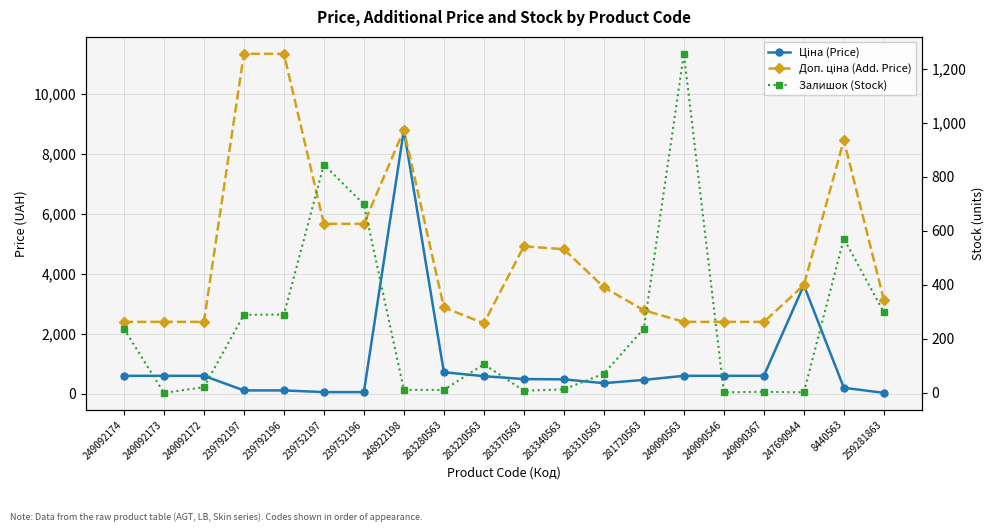

Reading left to right, what are all the values shown in this chart?

Ціна (Price): 599.7	599.7	599.7	113.3	113.3	56.7	56.7	8797.6	719.6	587.7	491.7	482.1	355.0	464.1	599.7	599.7	599.7	3622.2	201.3	31.3
Доп. ціна (Add. Price): 2398.7	2398.7	2398.7	11334.0	11334.0	5667.0	5667.0	8797.6	2878.5	2350.8	4917.4	4821.4	3550.1	2784.9	2398.7	2398.7	2398.7	3622.2	8456.7	3130.0
Залишок (Stock): 238.0	0.0	21.0	289.0	290.0	845.0	698.0	11.0	11.0	106.0	8.0	13.0	71.0	238.0	1255.0	2.0	4.0	2.0	571.0	298.0